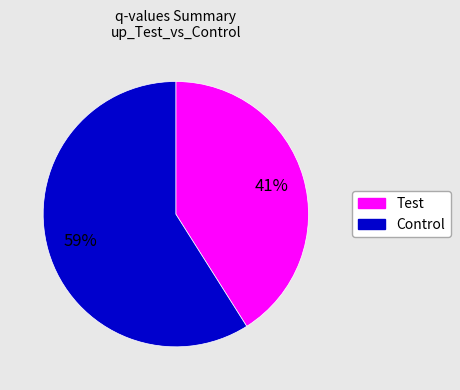

Is there a majority slice in this chart?

Yes